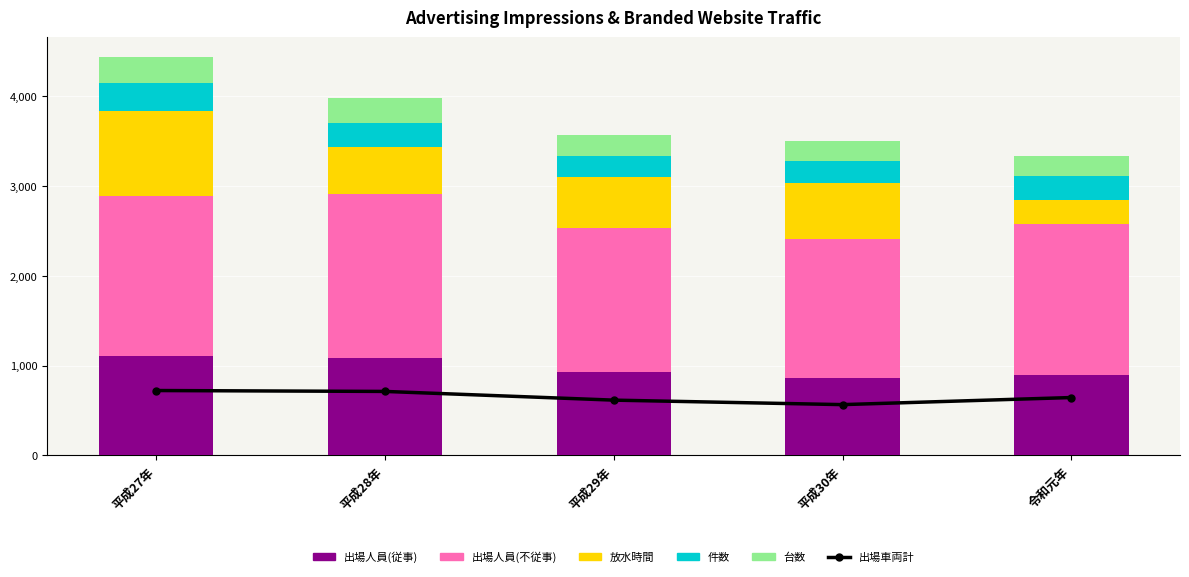

Which category has the highest value in the 台数 series?

平成27年